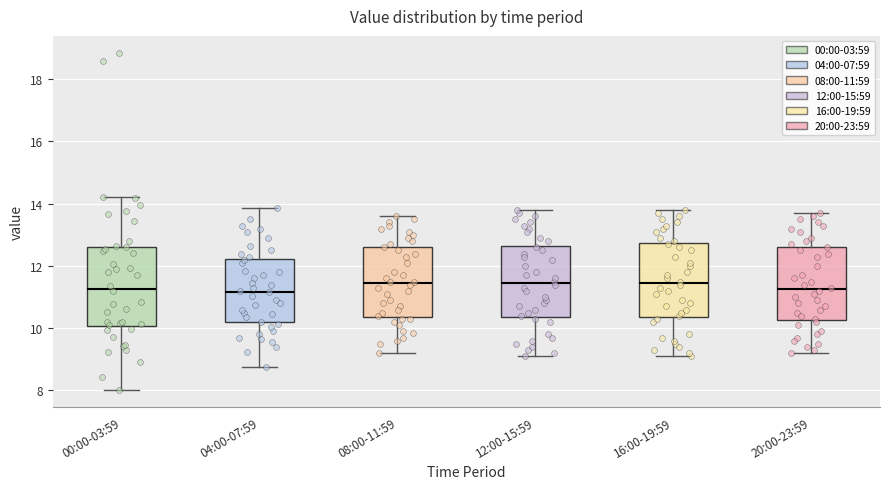

Where does the lower whisker of the box for 04:00-07:59 end on the y-axis? The values are not printed on the chart, so give them approximately, as read against the axis.

8.8